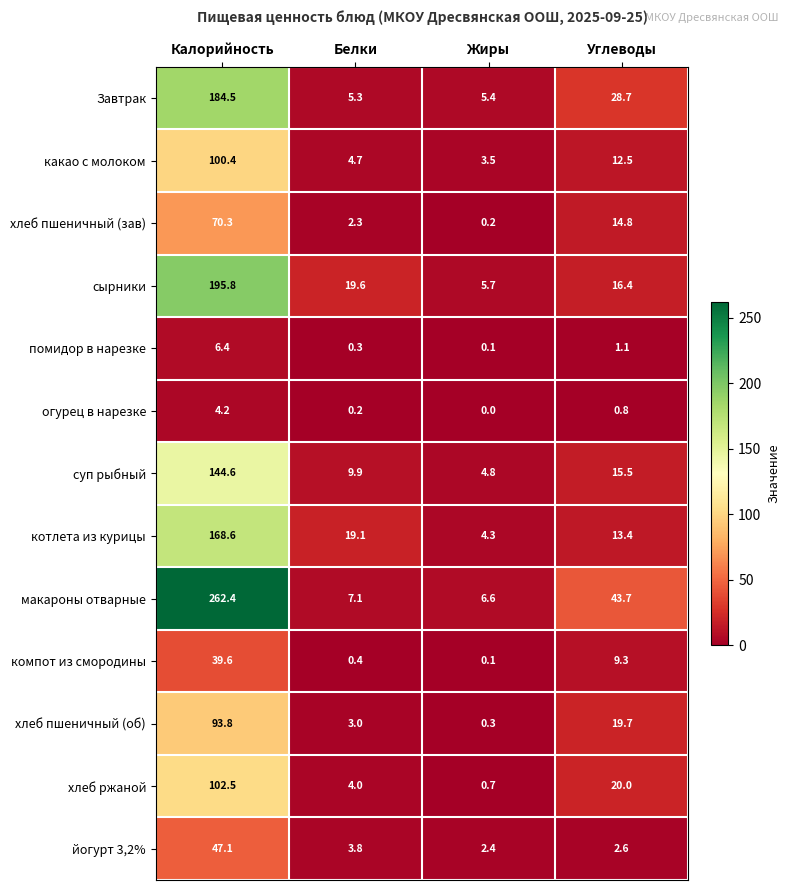

Between Белки and Жиры, which series saw the biggest shift?

котлета из курицы